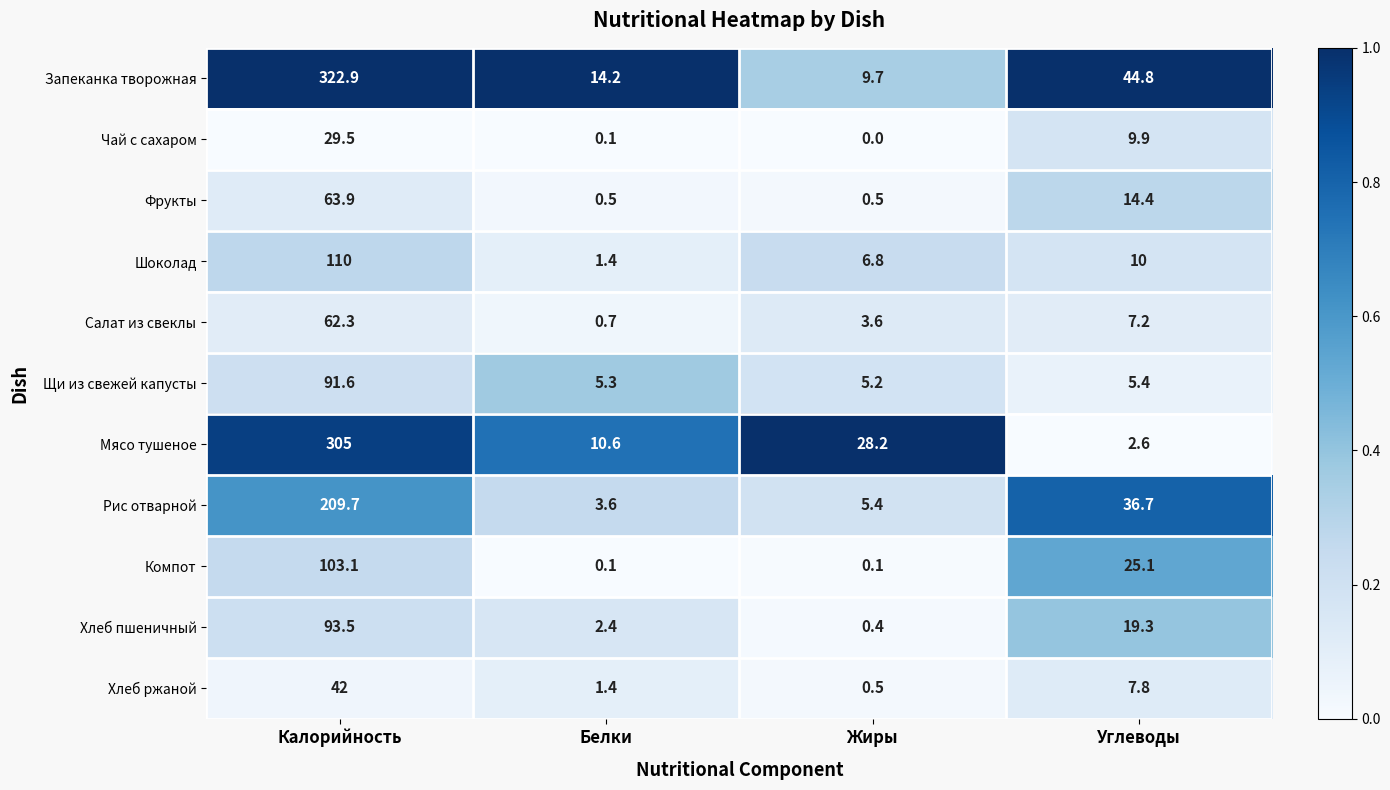

Which series has the largest range (max minus min)?

Запеканка творожная